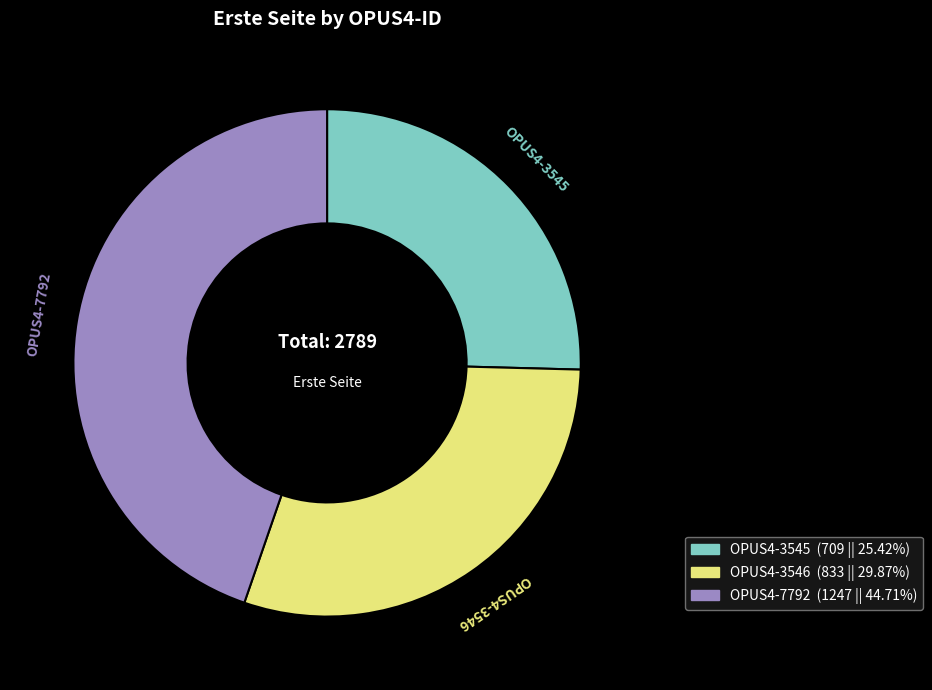

Does OPUS4-3546 account for over 50% of the chart?

No